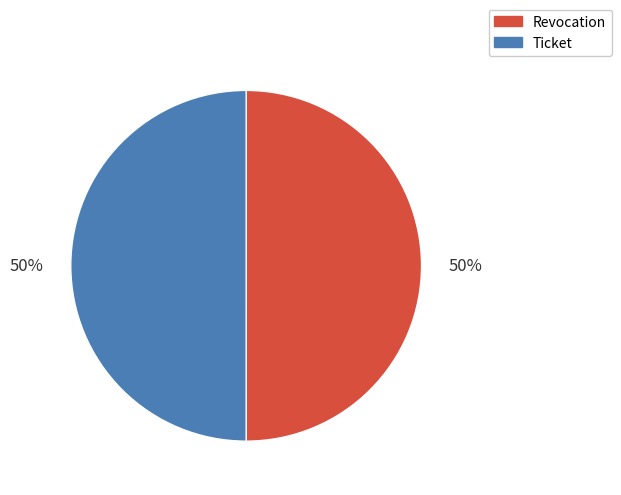

What percentage is the Ticket slice, to the nearest percent?

50%